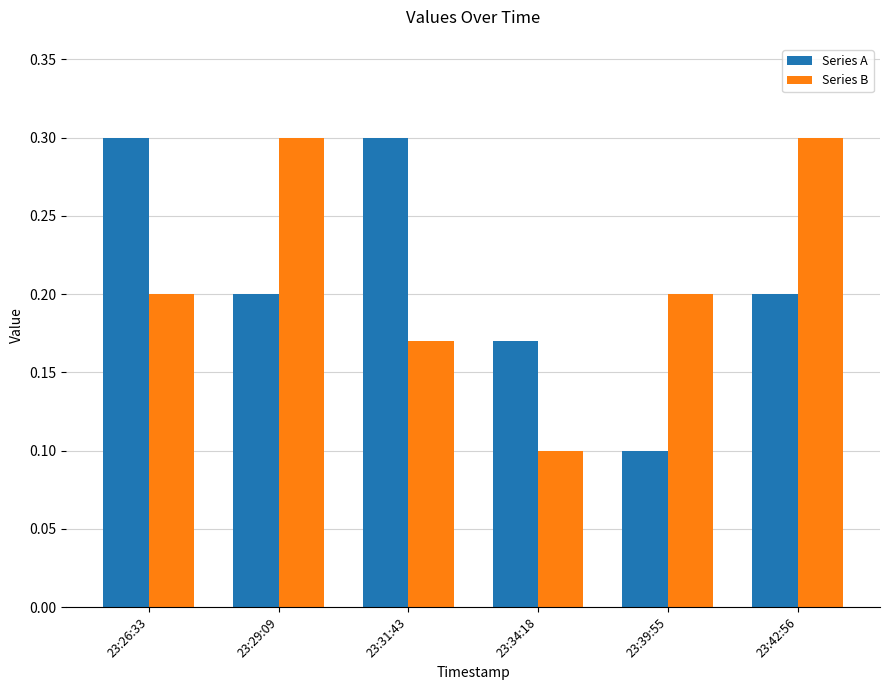

Which series changed the most between 23:31:43 and 23:39:55?

Series A